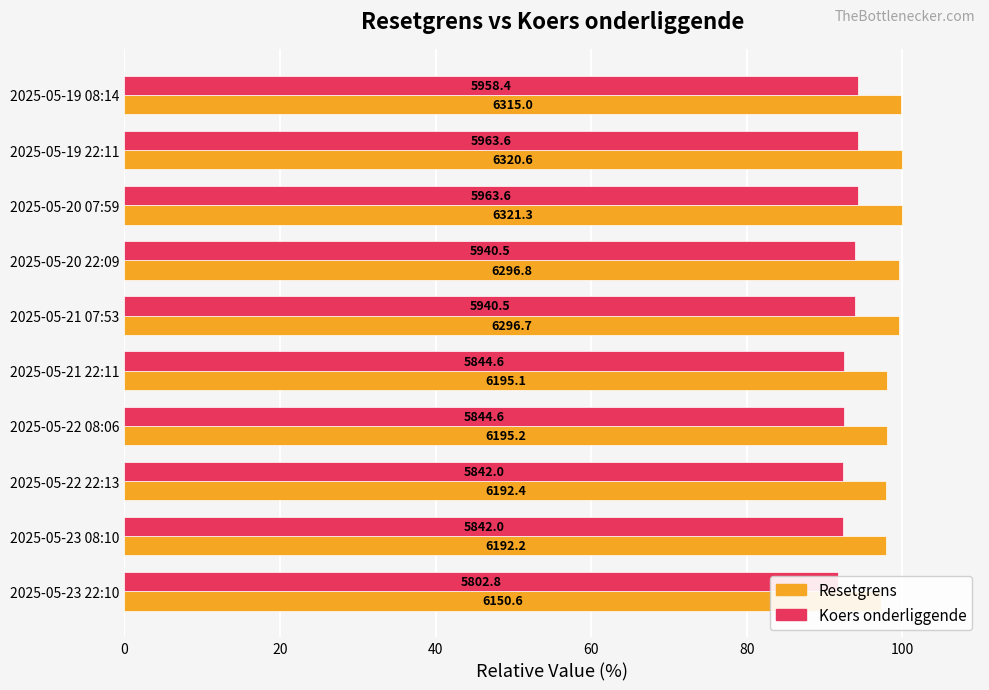

What is the difference between the maximum and minimum values in the Resetgrens series?

2.7